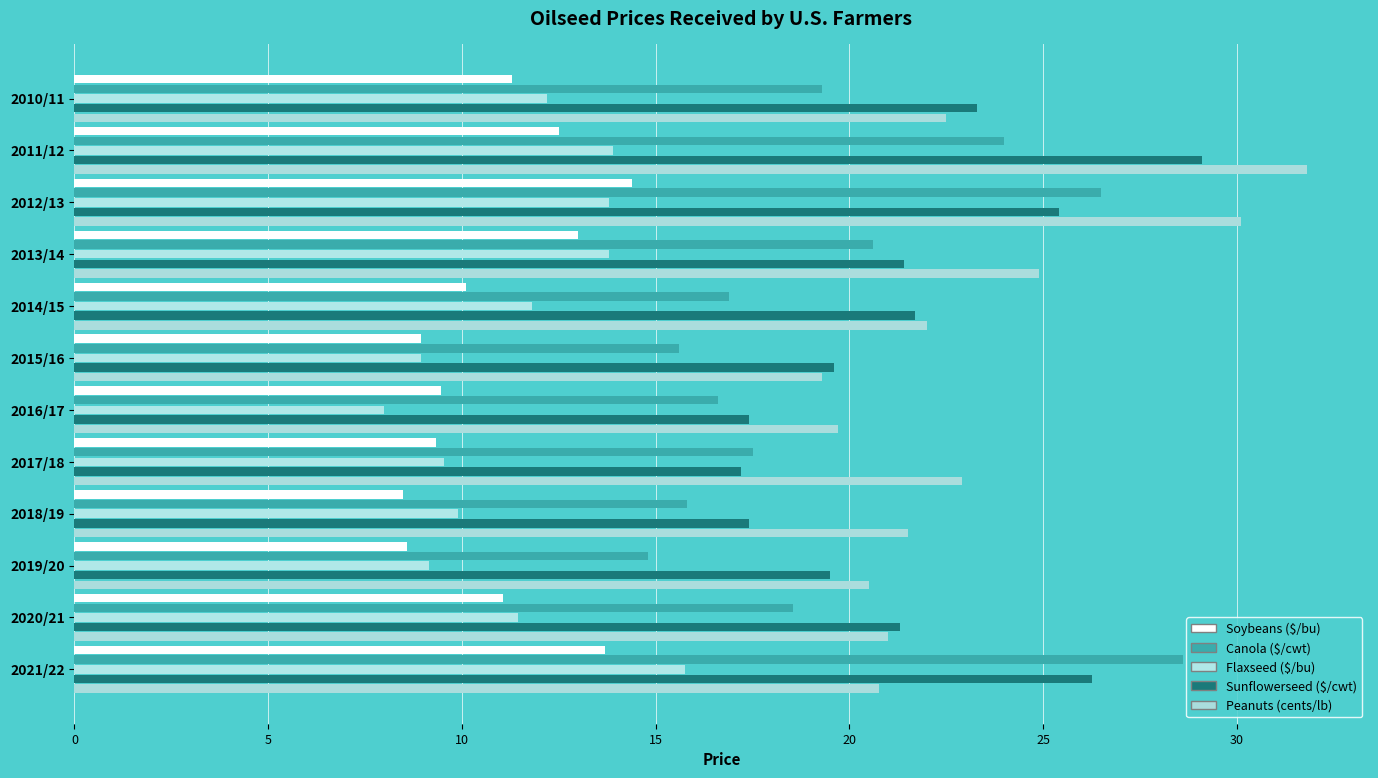

What is the average value of the Soybeans ($/bu) series?

10.9